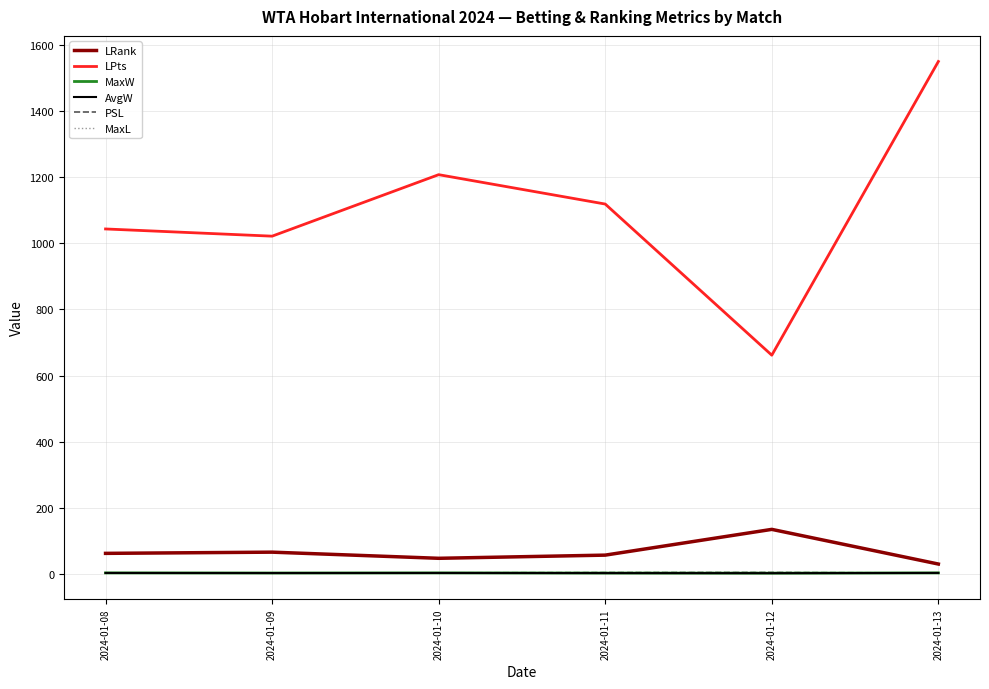

What is the sum of the MaxW values at 2024-01-11 and 2024-01-12?

3.1